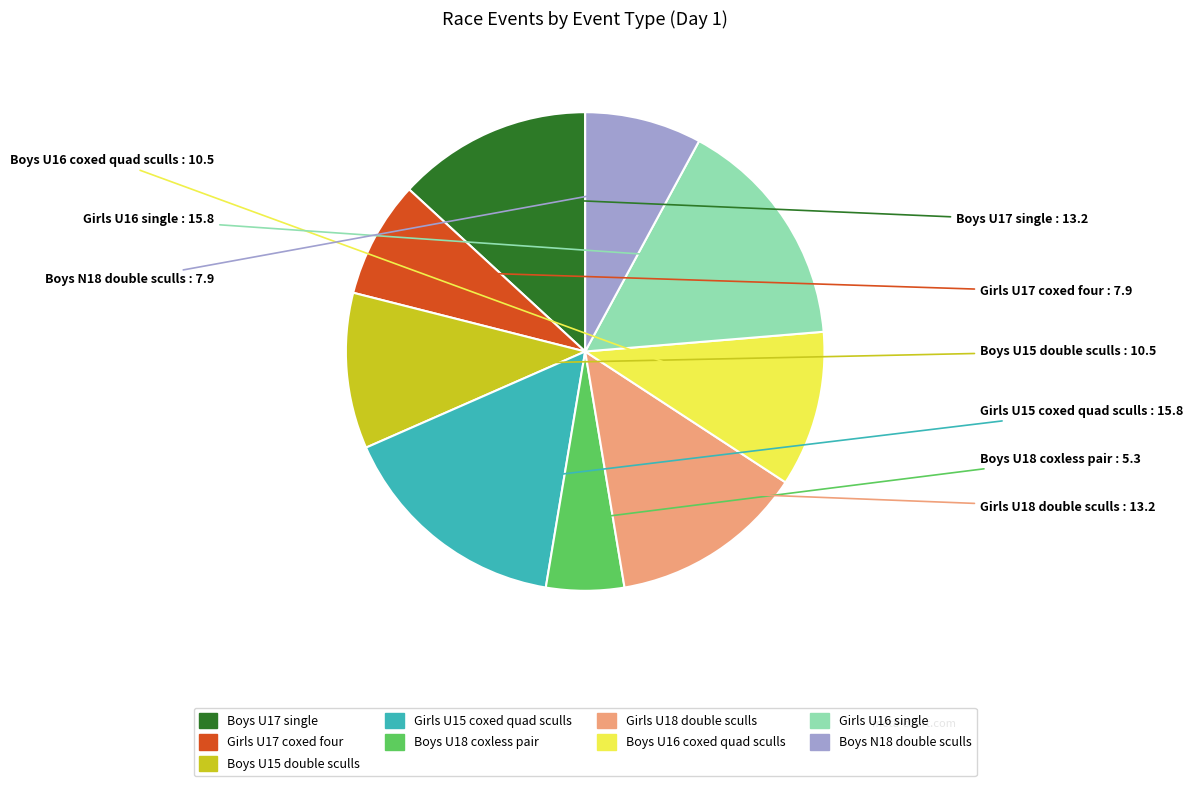

Approximately how many times larger is the value at Girls U18 double sculls compared to Girls U15 coxed quad sculls?

0.8